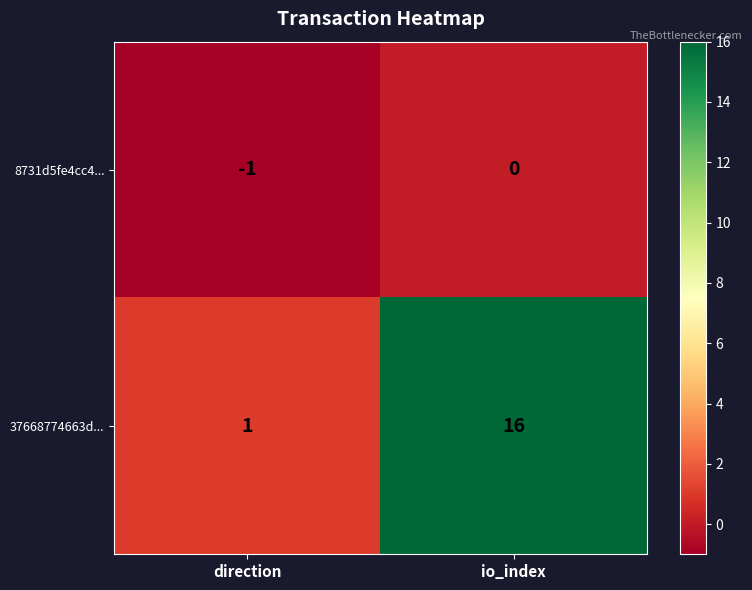

At how many categories does at least one series exceed 4?

1